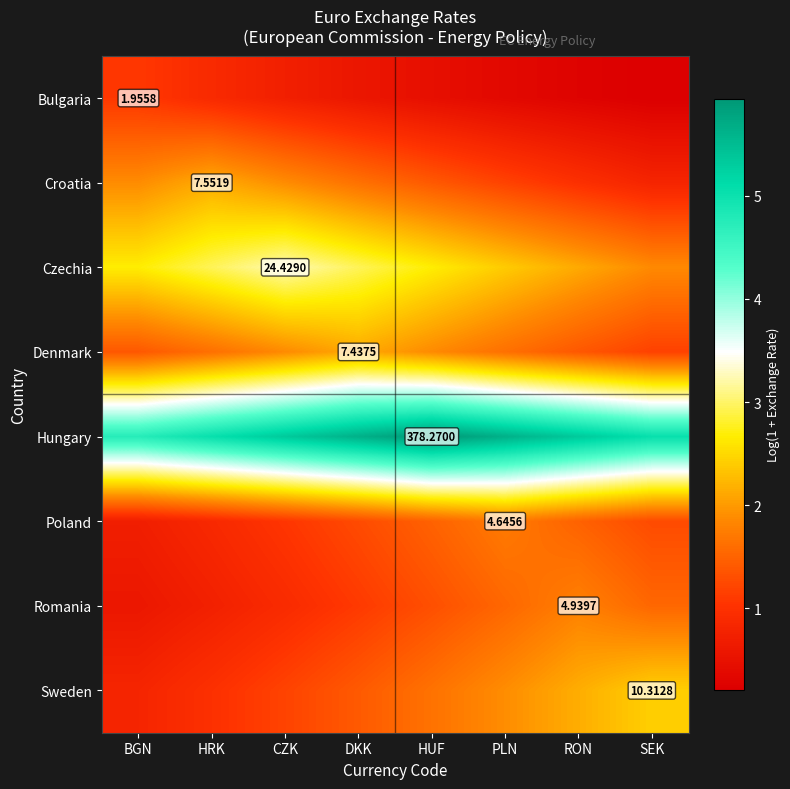

Which series has the largest total across all categories?

Hungary